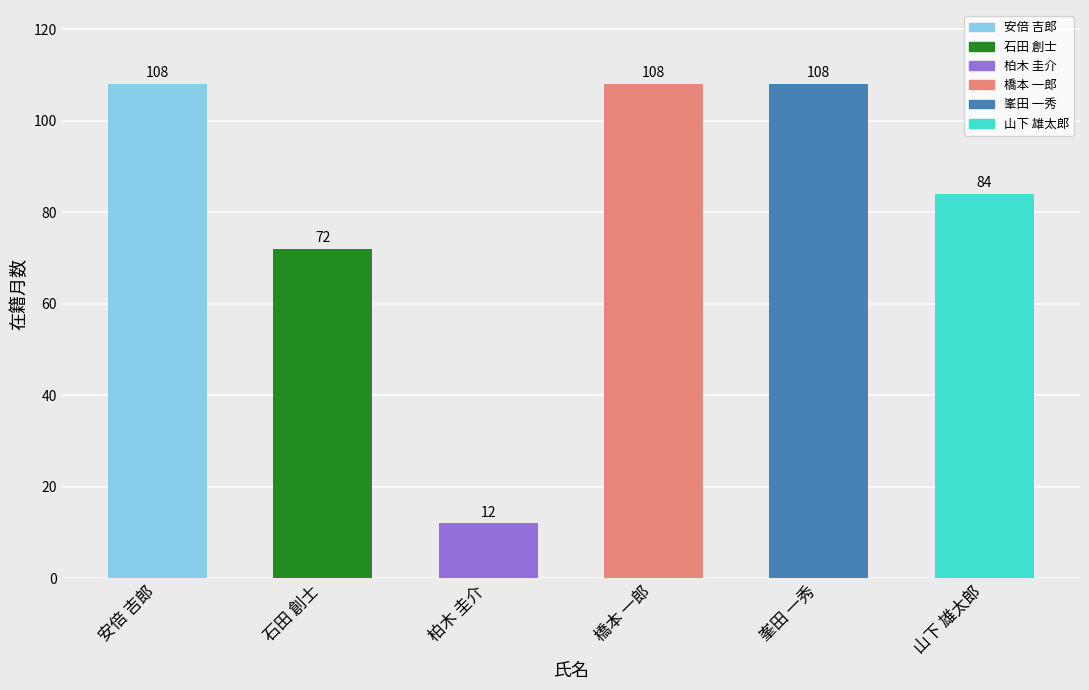

Is it true that the value at 山下 雄太郎 is 84?

True